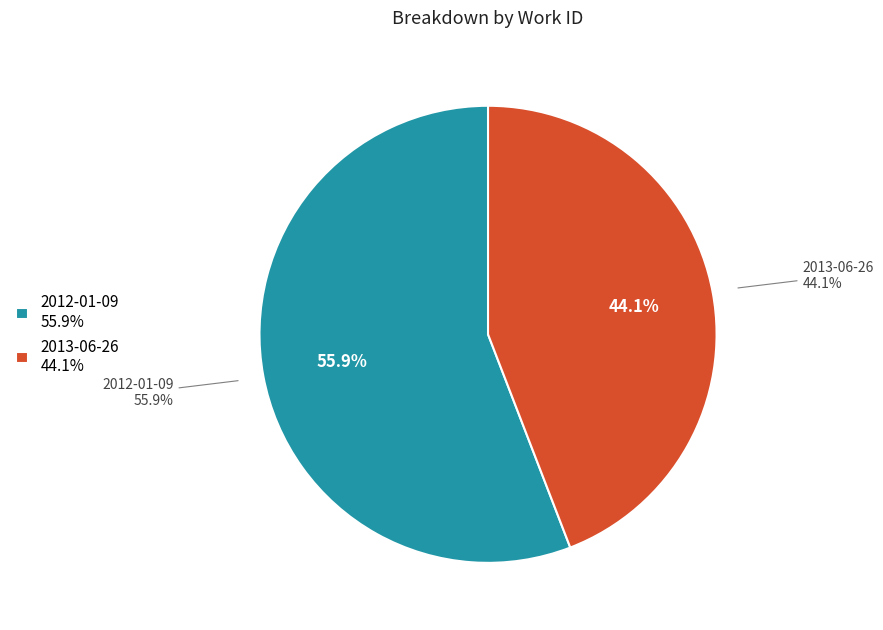

True or false: 2013-06-26 accounts for 44% of the total.

True